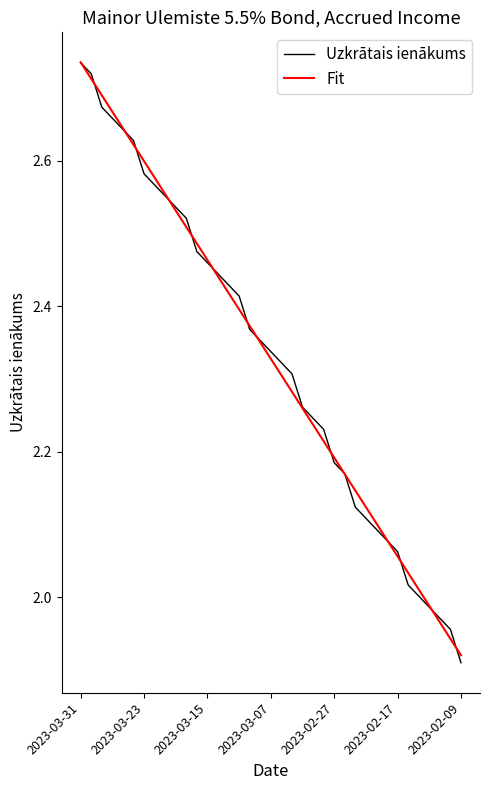

What is the lowest value of the Fit series?

1.9